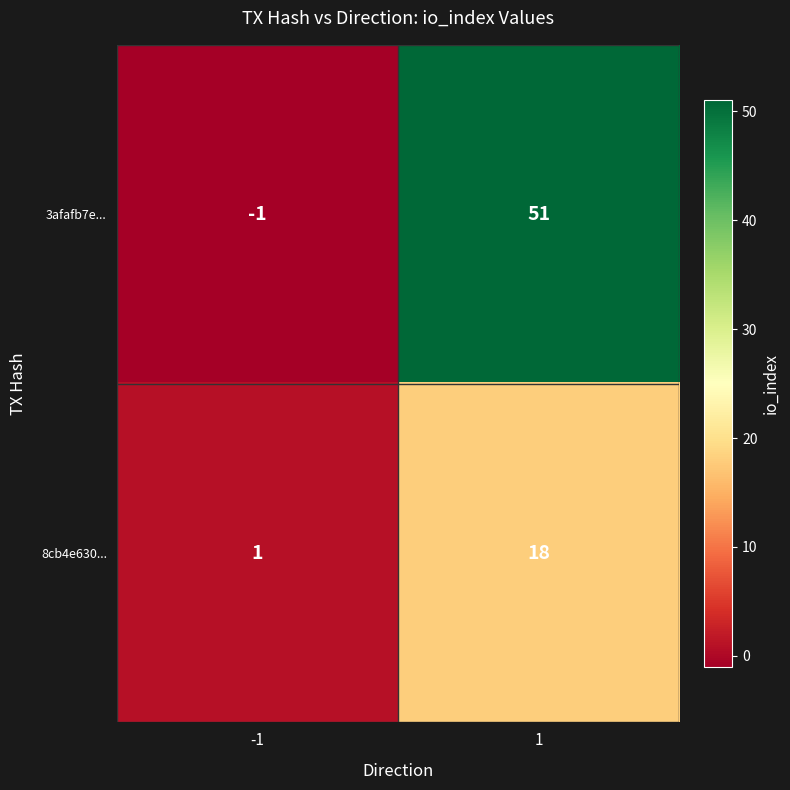

Which series has the widest spread of values?

3afafb7e...